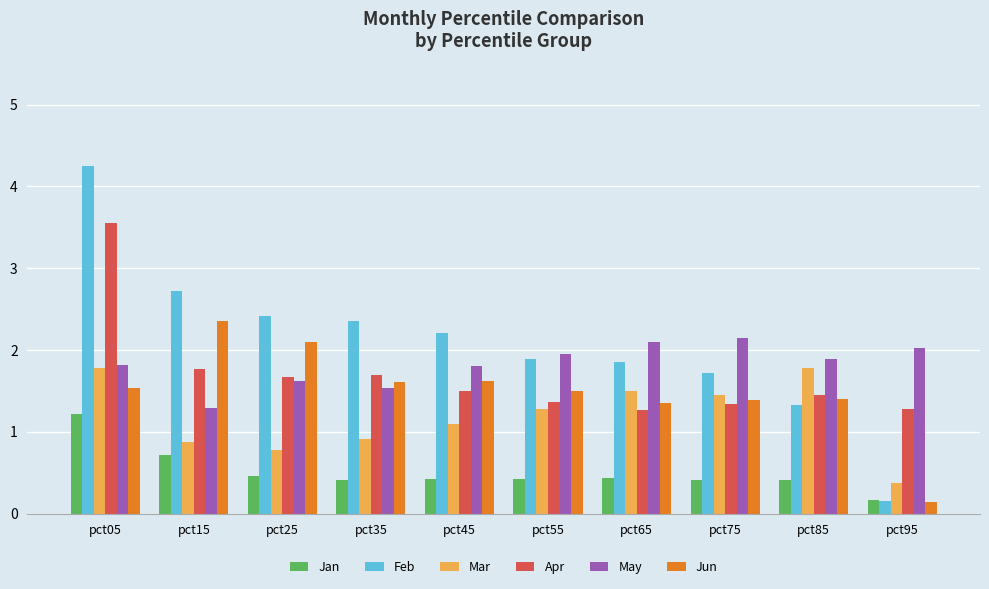

How many Jan values are between 0 and 1?

9